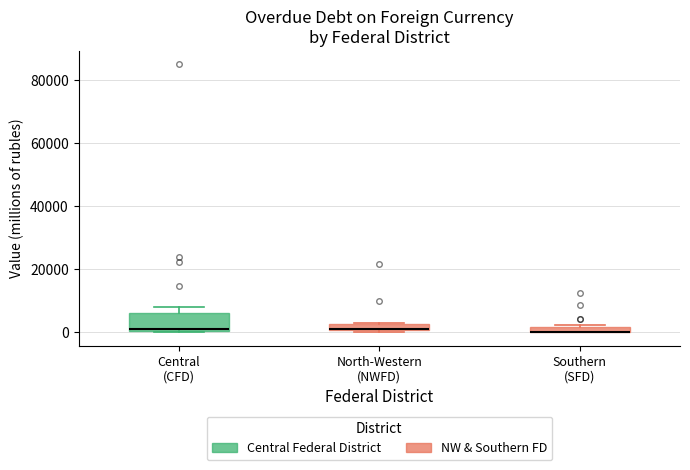

Where is the lower edge of the box for North-Western (NWFD) on the y-axis? The values are not printed on the chart, so give them approximately, as read against the axis.

0